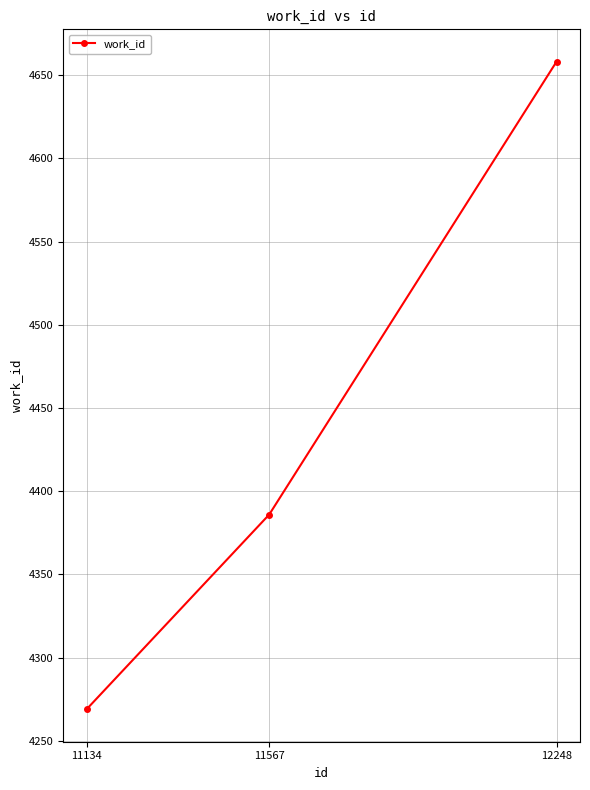

What is the sum of the values at 11134 and 11567?

8655